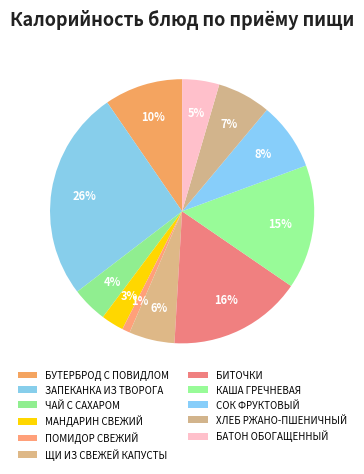

What is the ratio of the value at ХЛЕБ РЖАНО-ПШЕНИЧНЫЙ to the value at БИТОЧКИ?

0.4